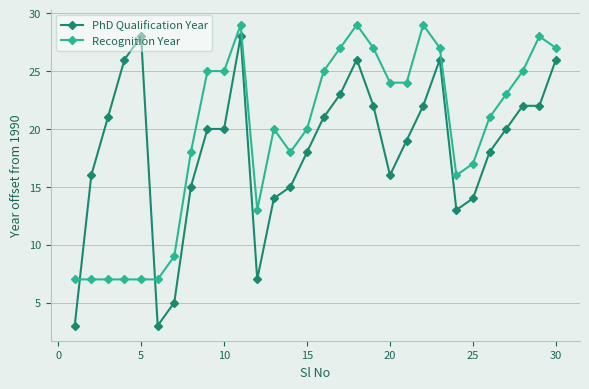

True or false: Recognition Year and PhD Qualification Year intersect in this chart.

True